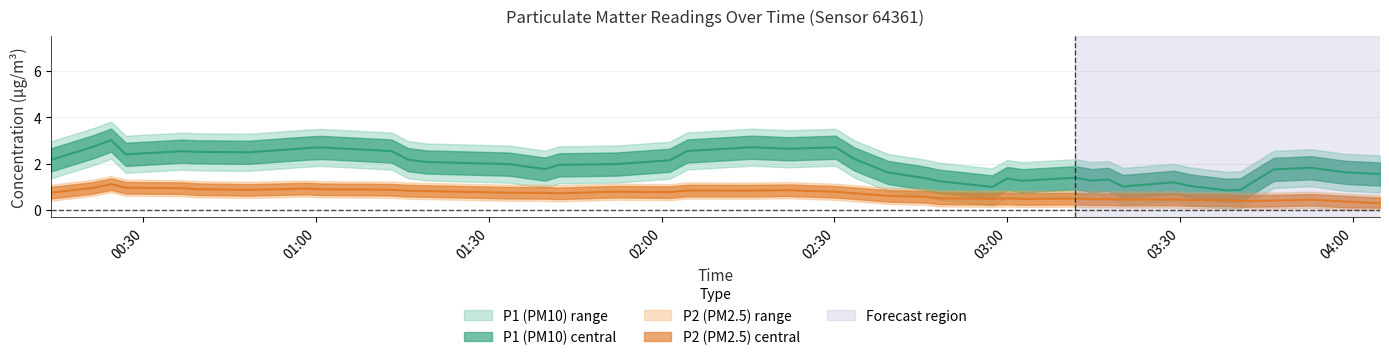

True or false: P1 and P2 cross at least once.

False